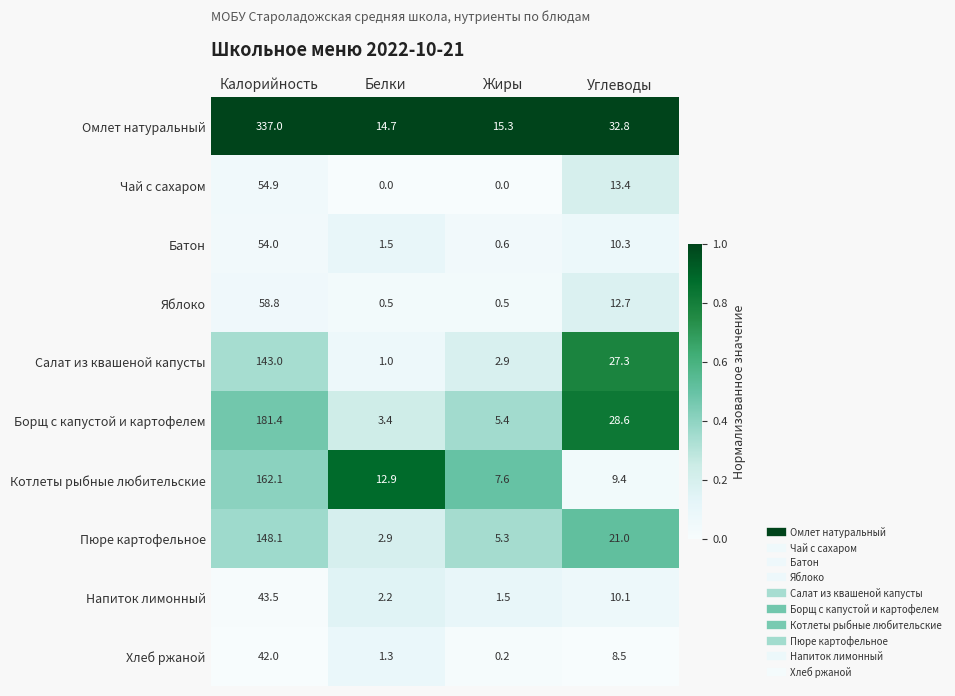

At which category is the sum across all series the highest?

Калорийность